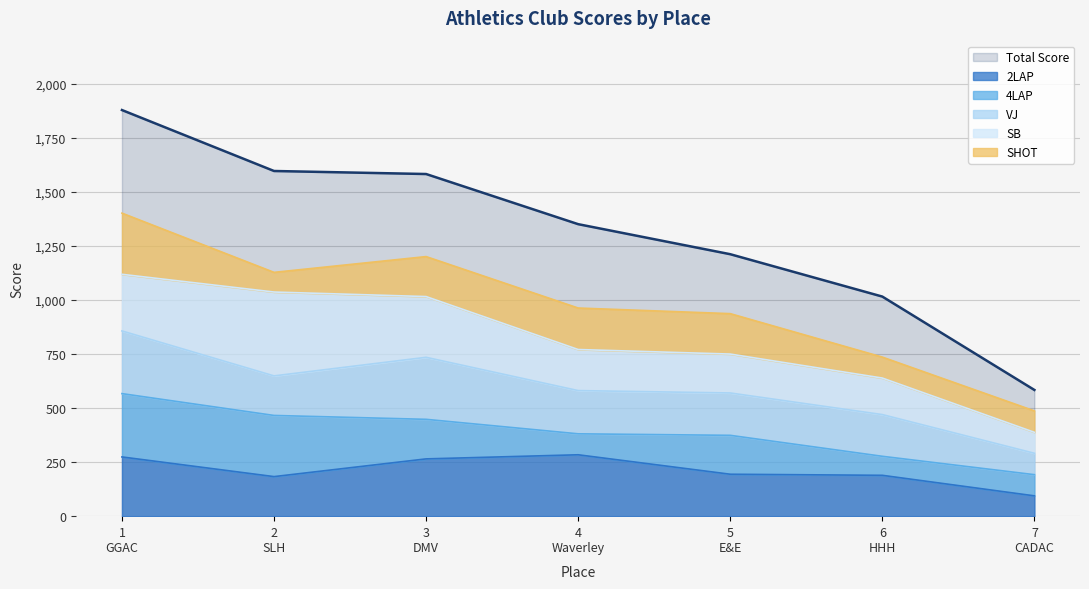

True or false: 2LAP has more than 0 points higher than both neighbors.

True